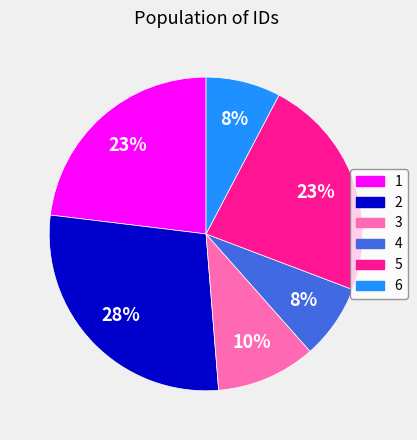

What percentage is the 2 slice, to the nearest percent?

28%